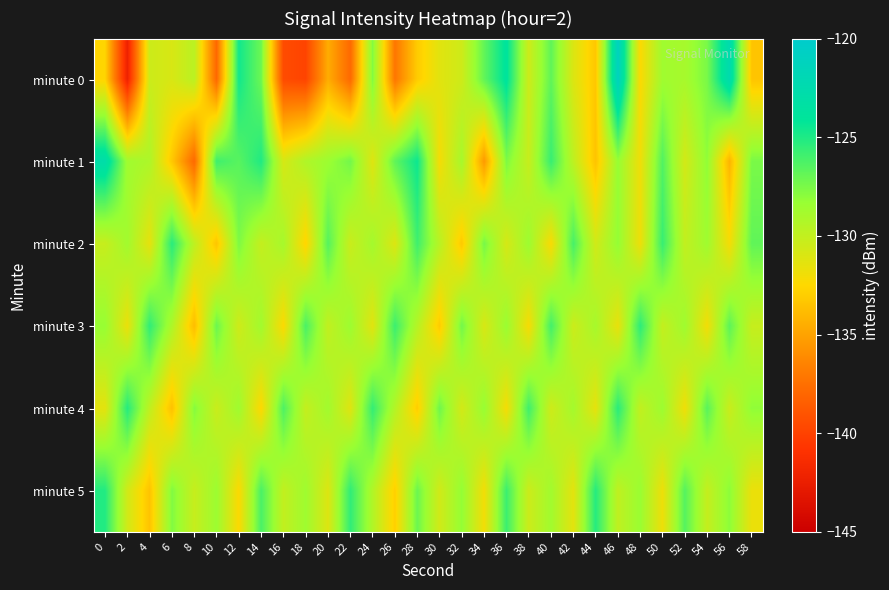

At which category is the sum across all series the highest?

46